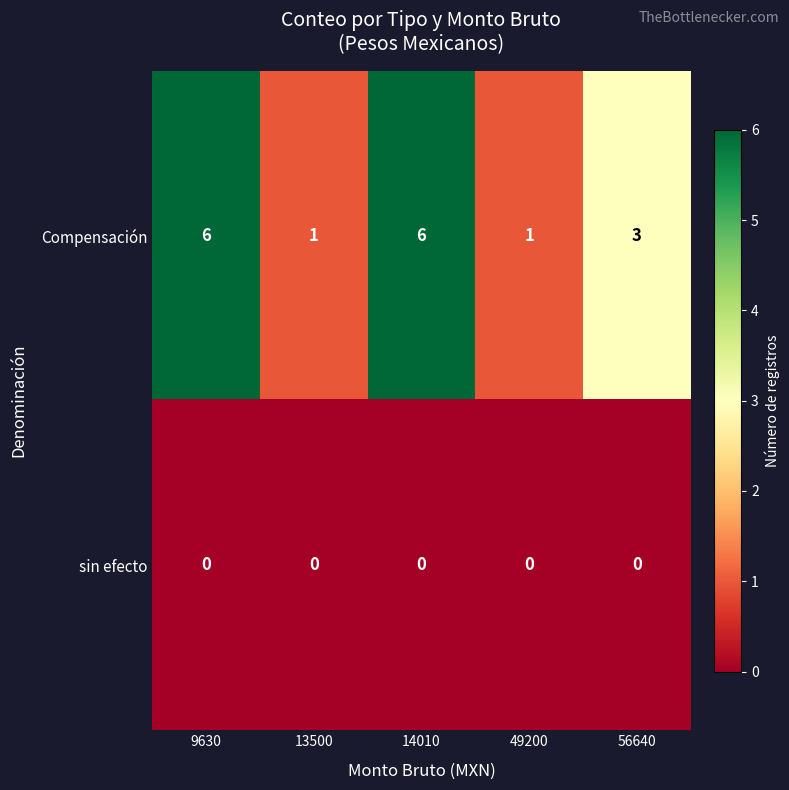

List the series in order of their overall mean, lowest first.

sin efecto, Compensación